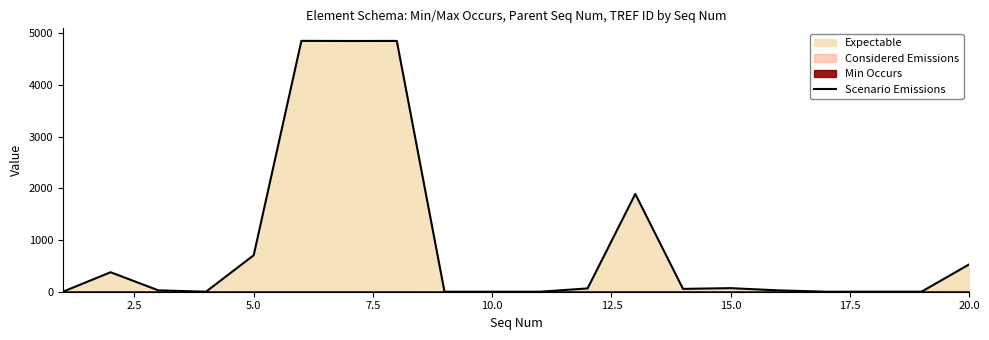

The value of Scenario Emissions at 20.0 is 154. True or false?

False